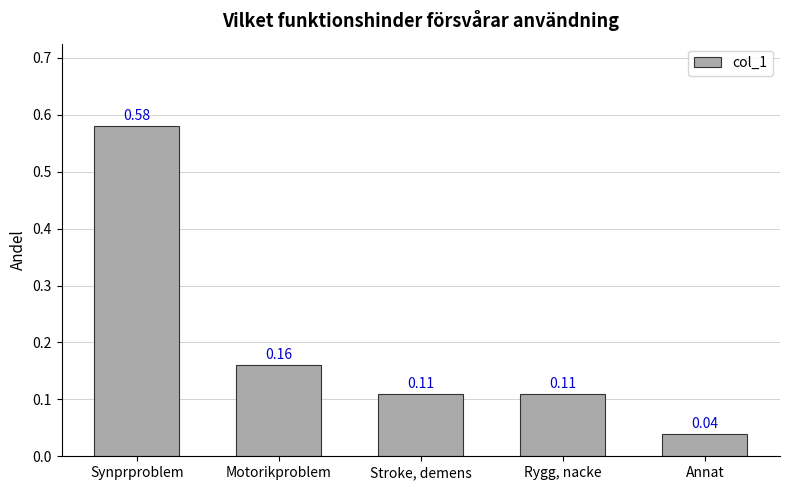

At which category does the chart reach its peak across all series?

Synprproblem